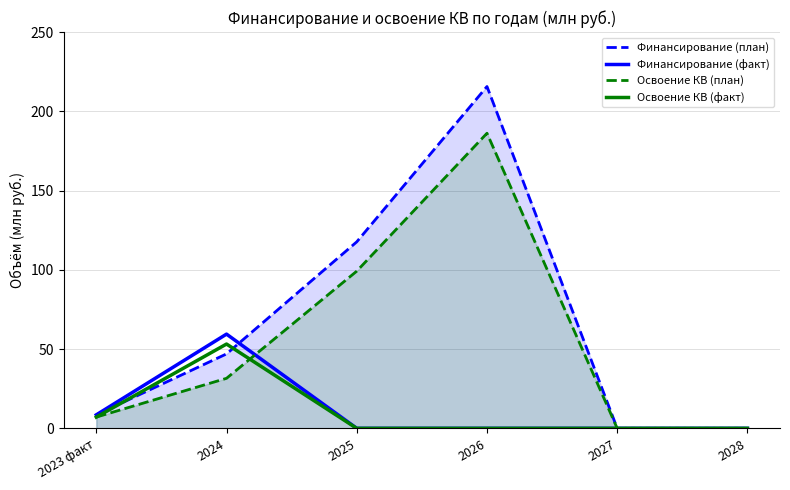

Which series has the largest total across all categories?

Финансирование (план)